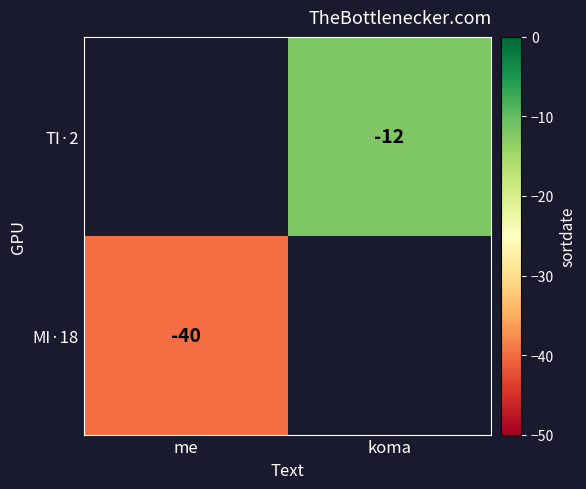

Which label corresponds to the largest value in the chart?

koma